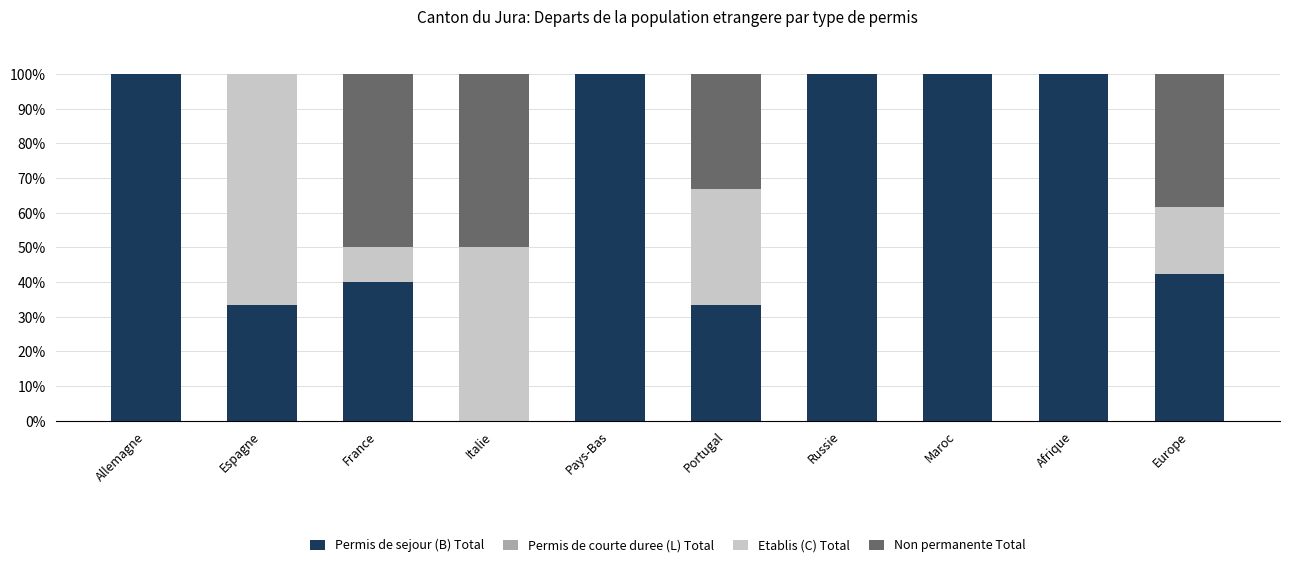

Are the bars horizontal?

No